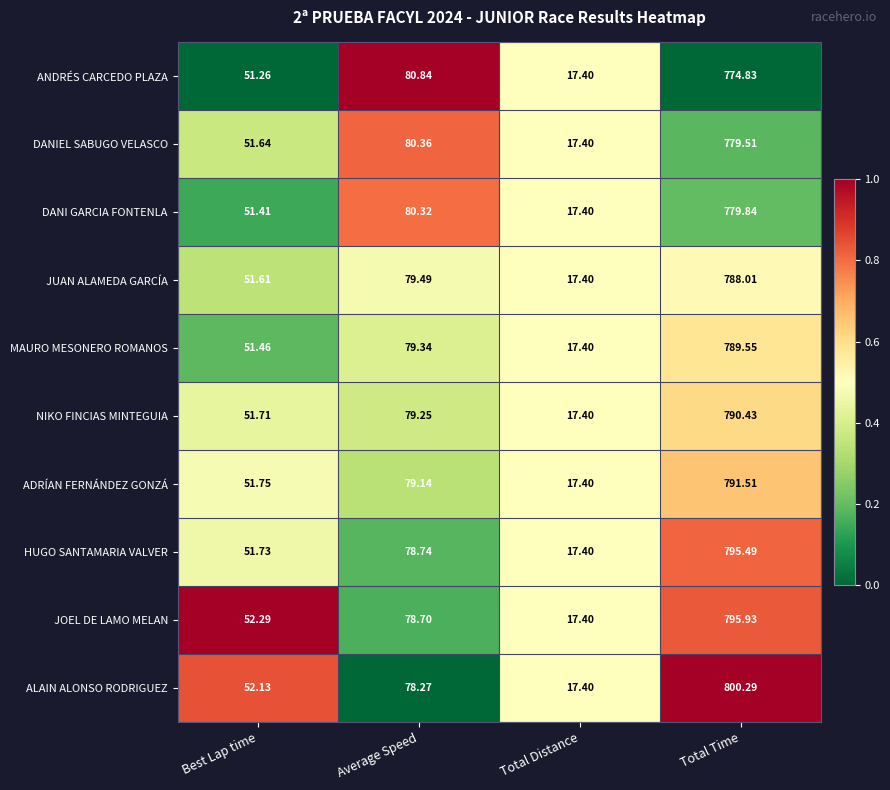

Which label corresponds to the smallest value in the chart?

Total Distance